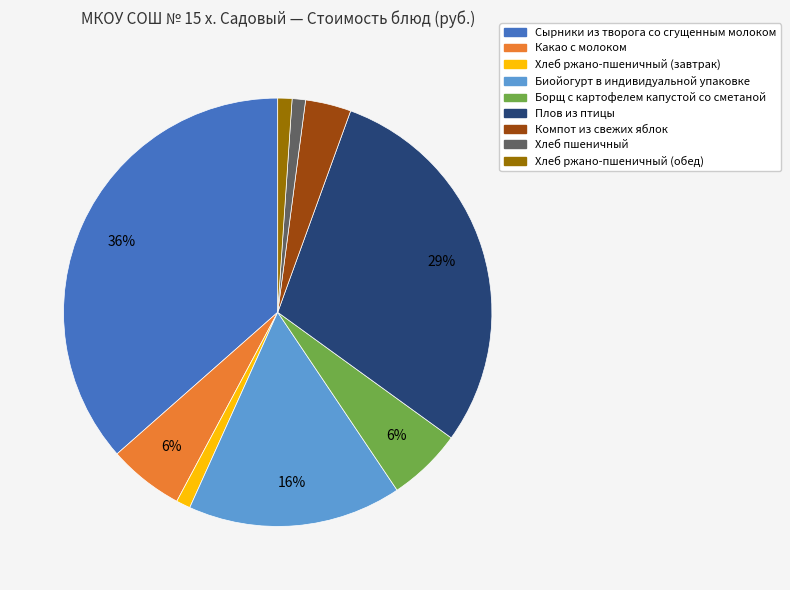

How many segments does this pie chart have?

9